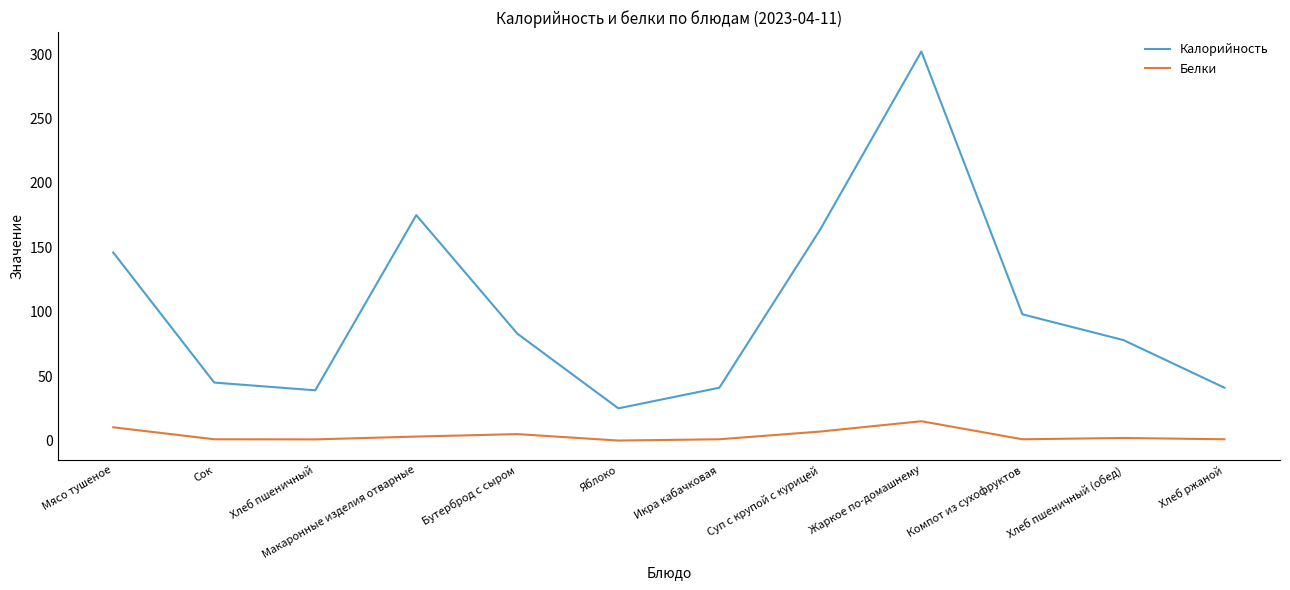

True or false: Белки and Калорийность cross at least once.

False